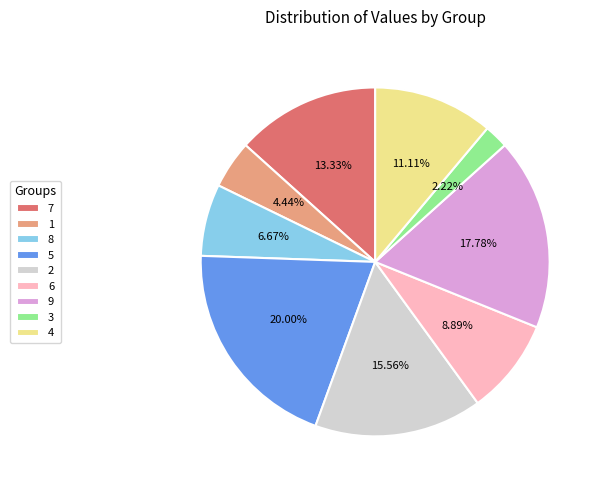

Combined, what portion of the pie is 4 and 8?

17.8%